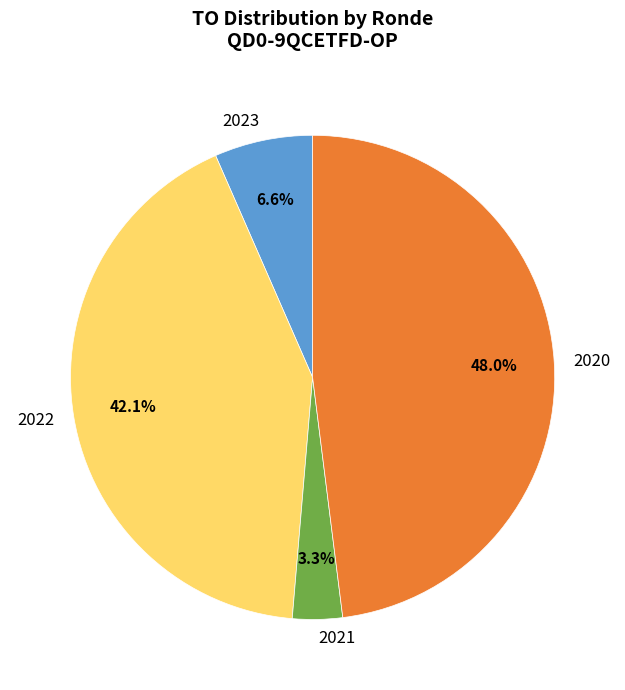

Which category has the smallest portion of the pie?

2021